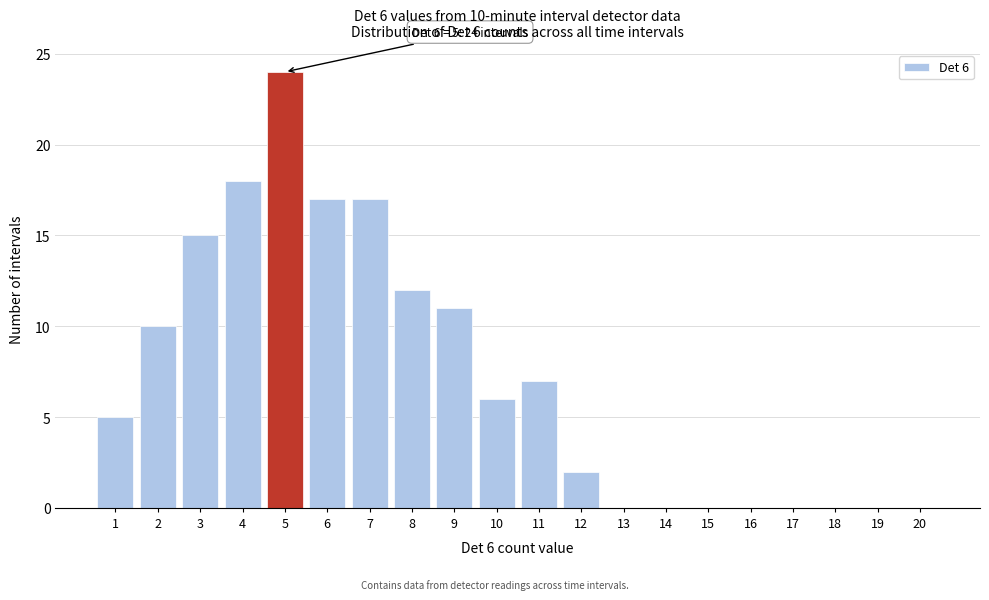

Reading left to right, what are all the values shown in this chart?

1=5	2=10	3=15	4=18	5=24	6=17	7=17	8=12	9=11	10=6	11=7	12=2	13=0	14=0	15=0	16=0	17=0	18=0	19=0	20=0